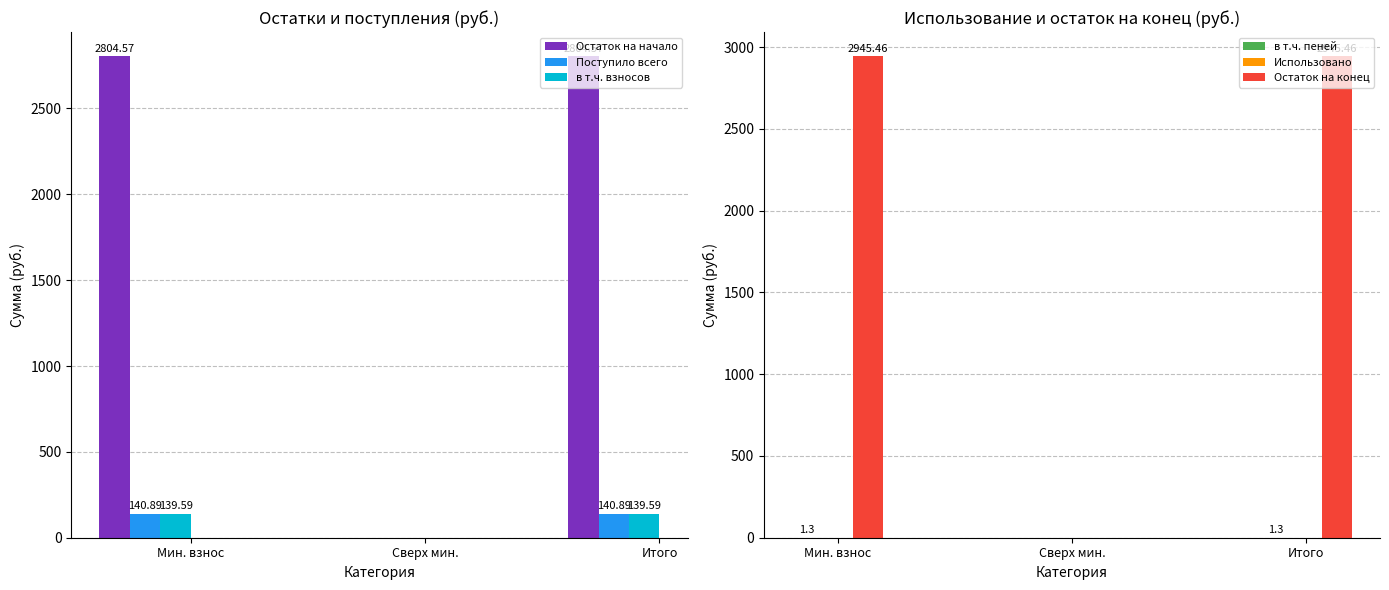

At how many categories does at least one series exceed 2041?

2